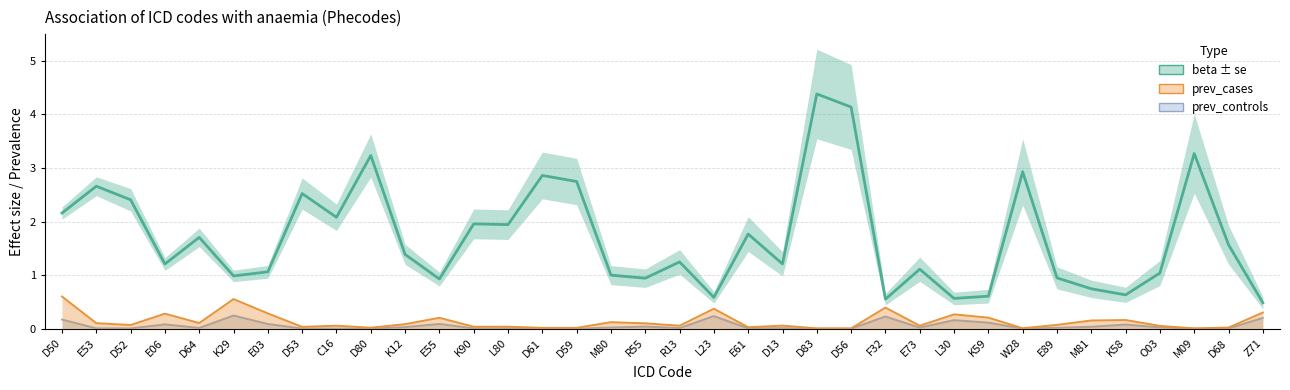

The value of prev_controls at R13 is 0.0. True or false?

False